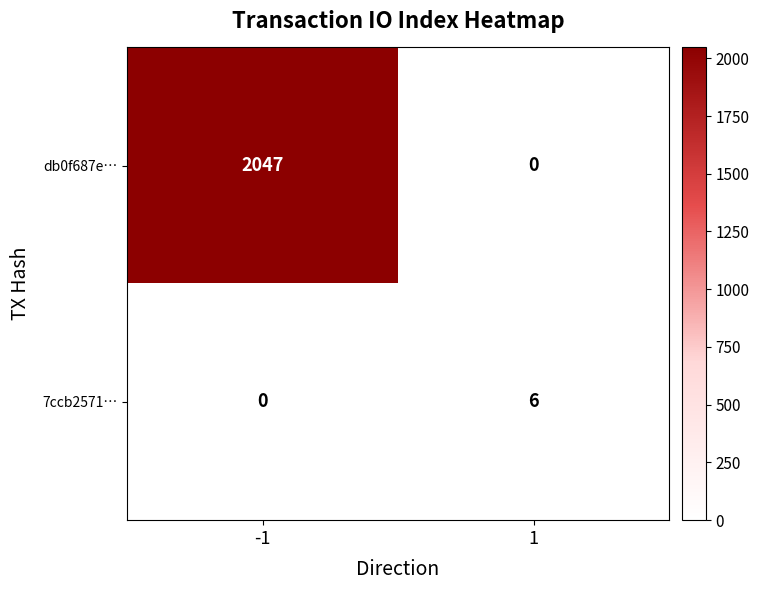

What is the total value across all series at 1?

6